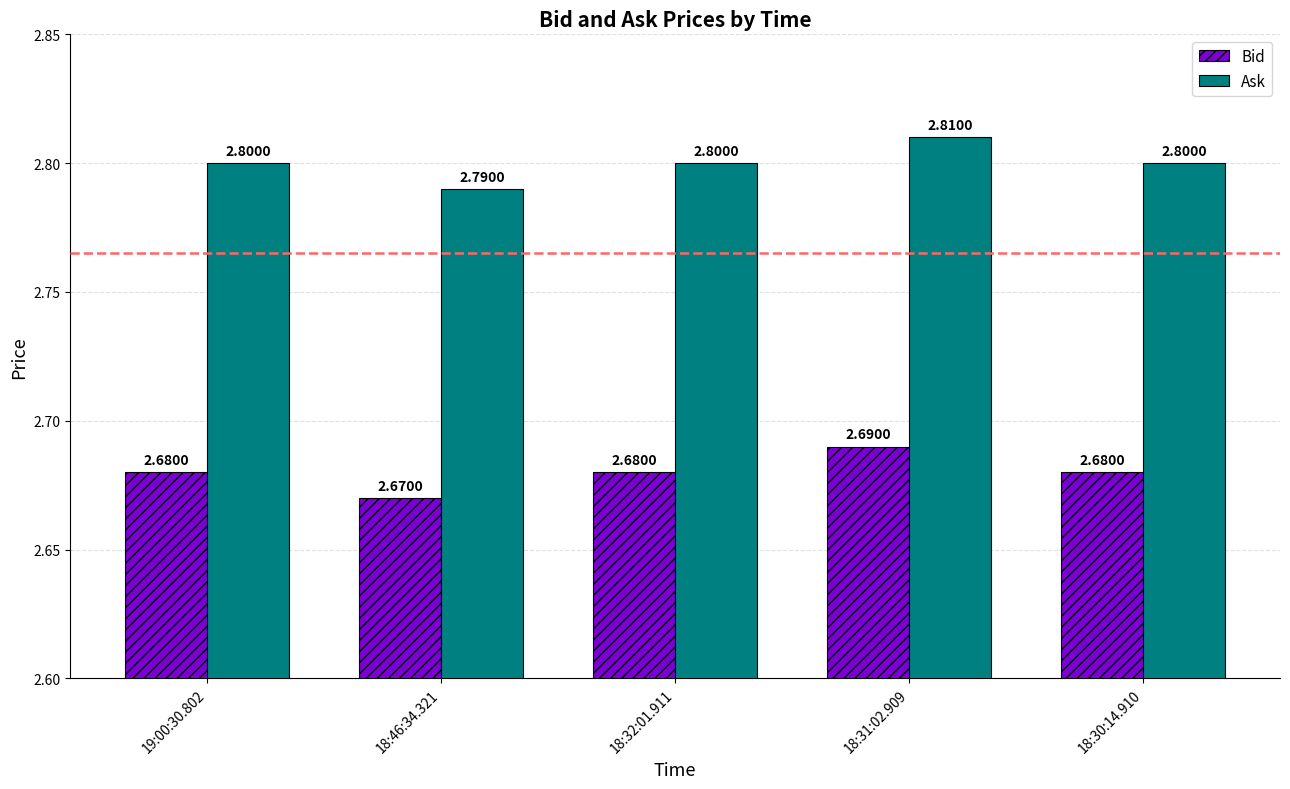

What is the sum of all Ask values?

14.0